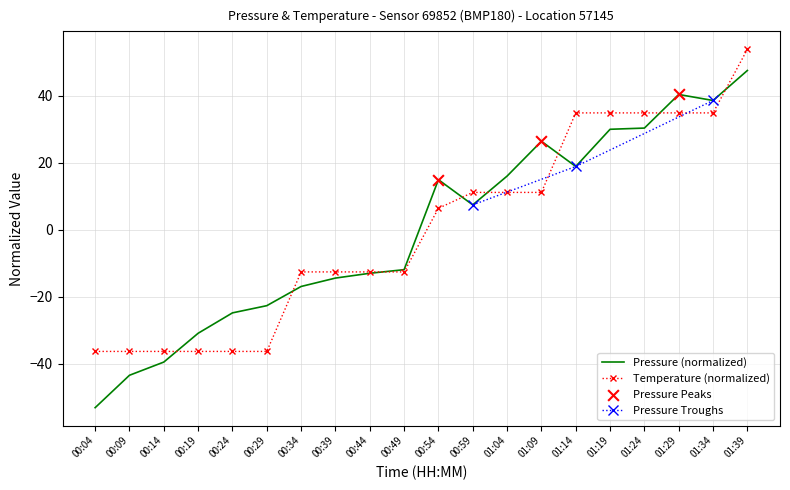

Which series has the largest Y range (max minus min)?

pressure